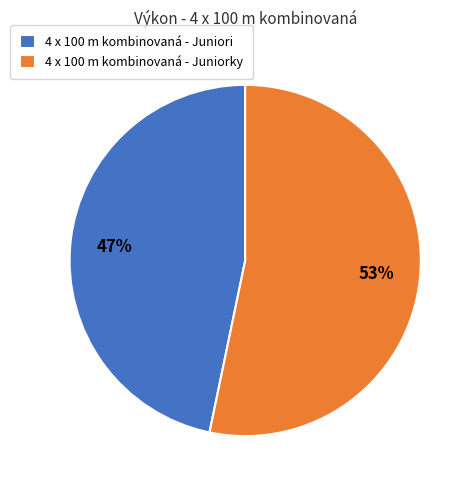

To the nearest percent, what percentage of the pie is 4 x 100 m kombinovaná - Juniorky?

53%